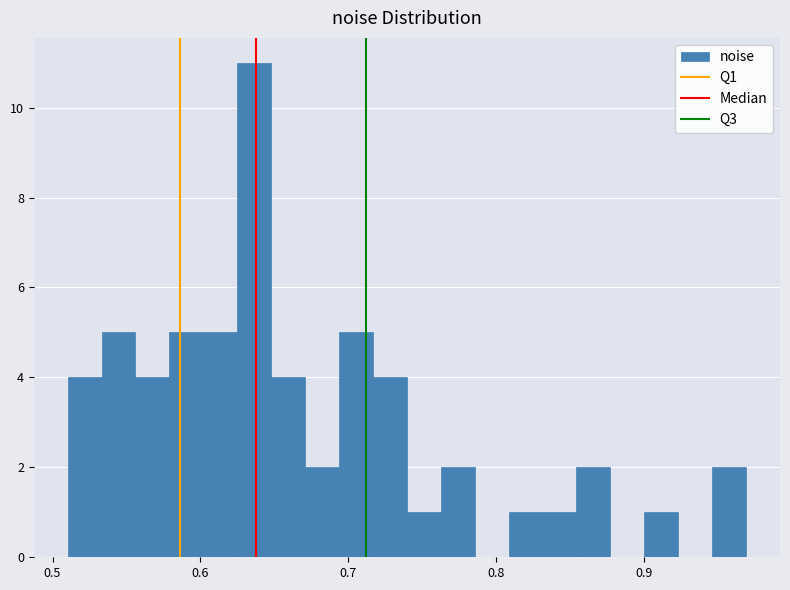

Read against the x-axis, roughly where is the centre of the tallest bar?

0.64